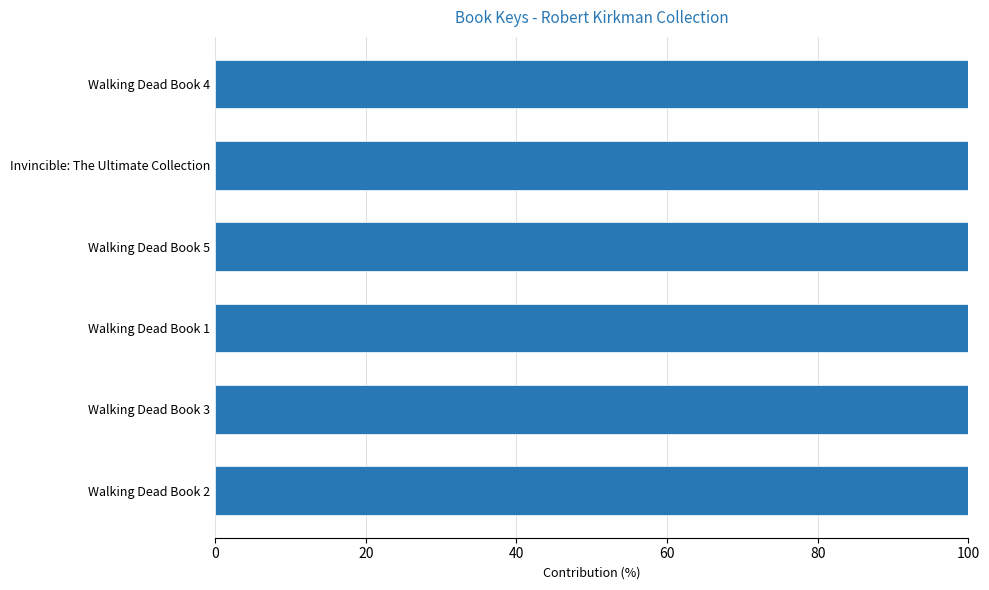

True or false: the data shows 164.4 at Walking Dead Book 2.

False